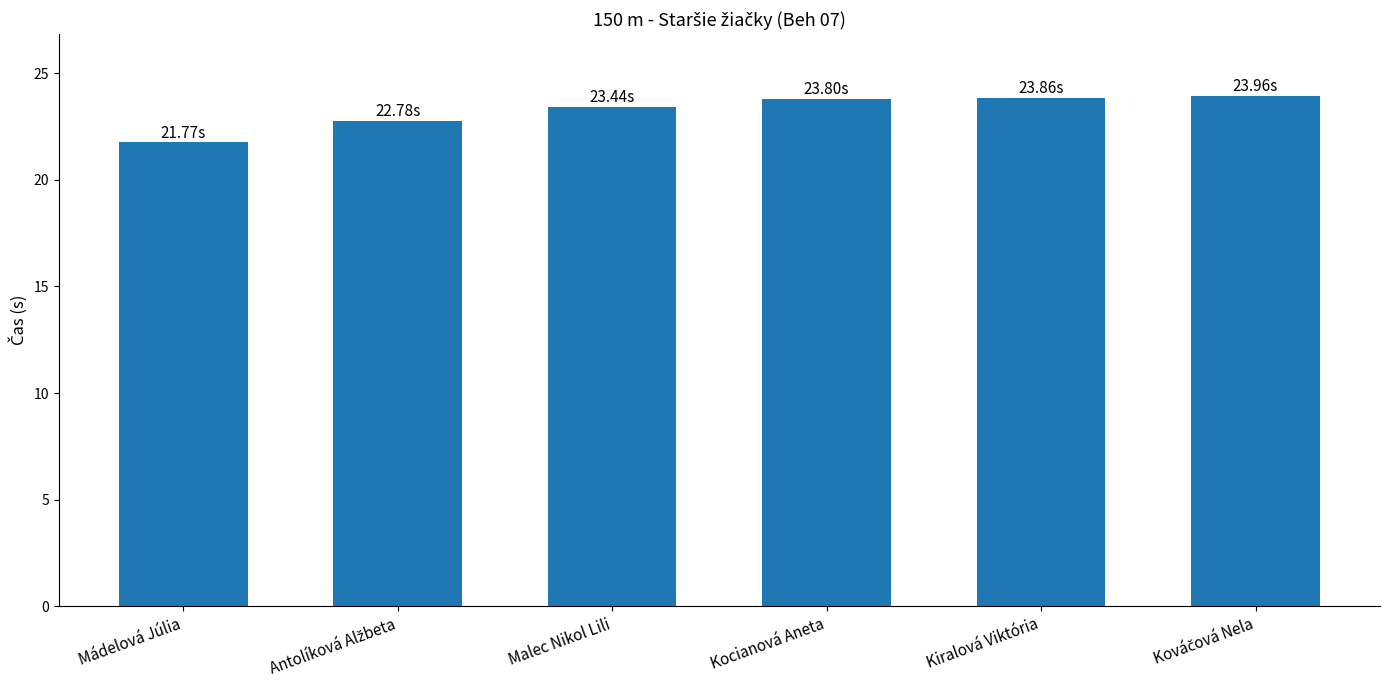

Are the bars horizontal?

No